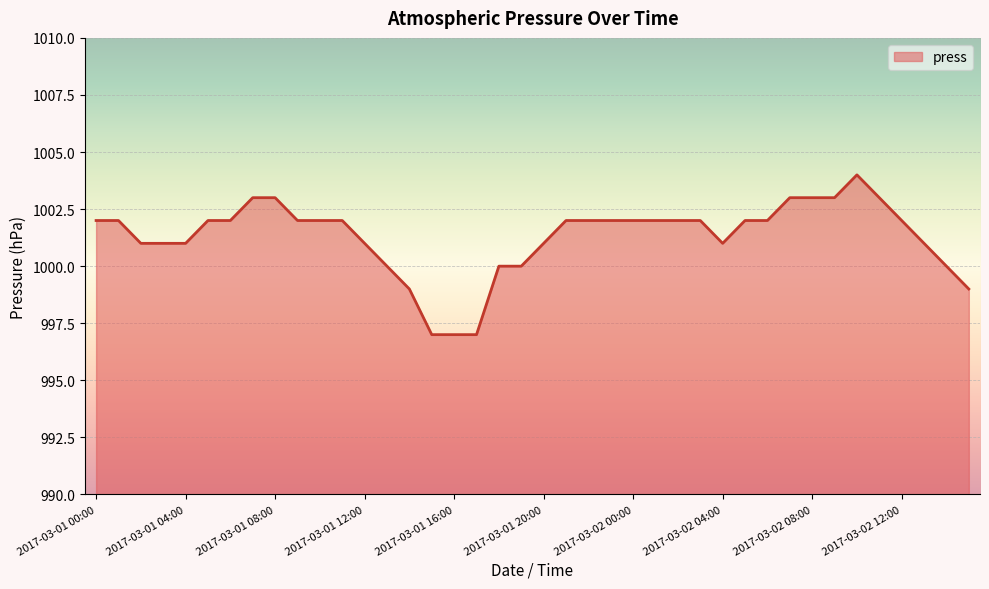

What is the minimum value shown in the chart?

997